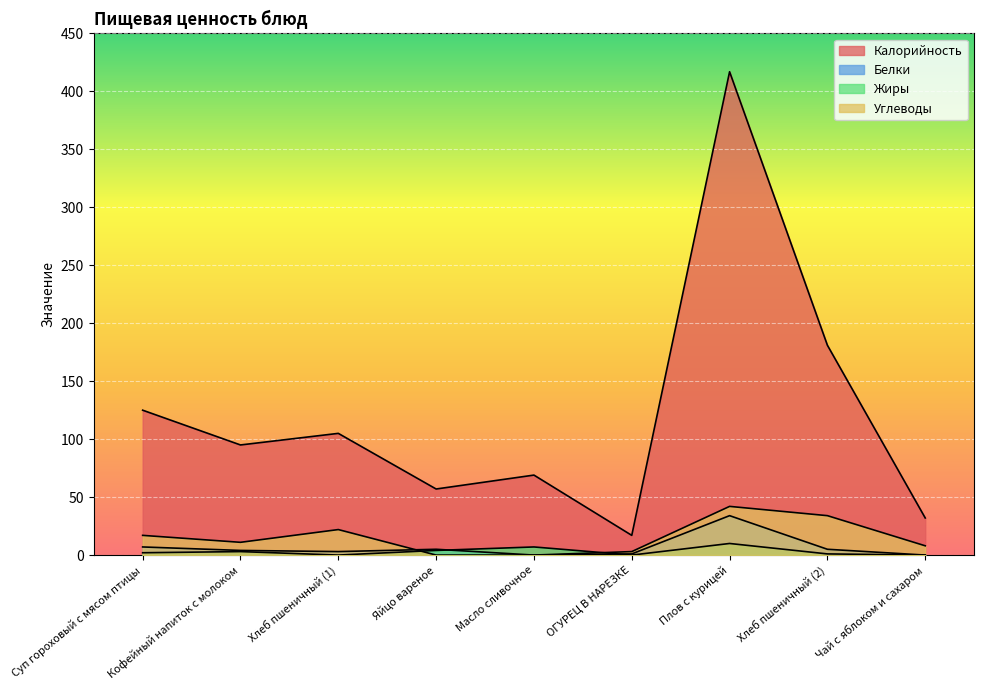

Where is the first local minimum for Углеводы?

Кофейный напиток с молоком